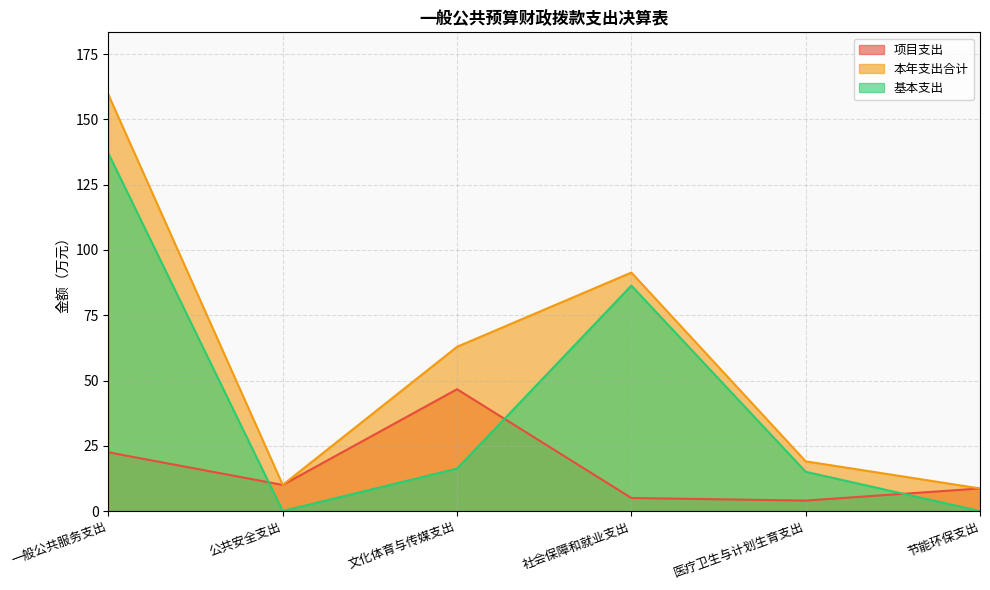

True or false: 基本支出 has a value of 146.1 at 社会保障和就业支出.

False